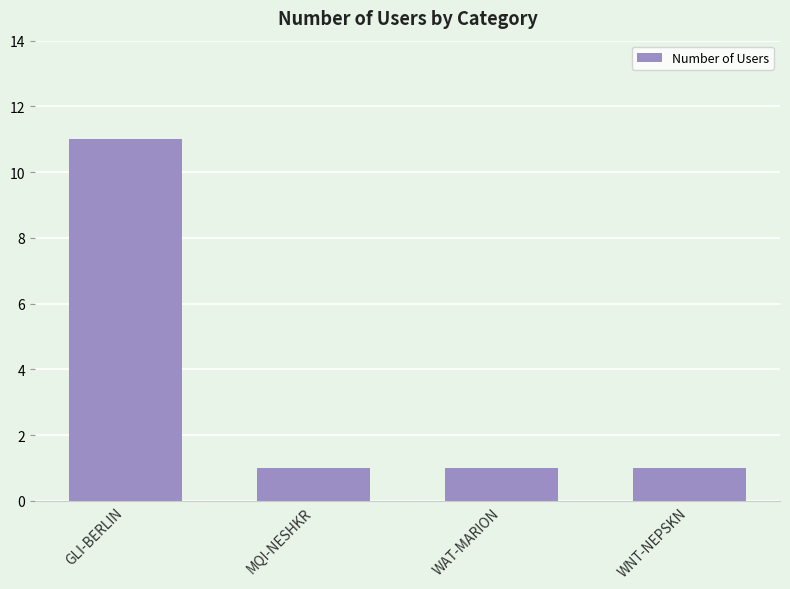

What is the change in value from GLI-BERLIN to WNT-NEPSKN?

-10